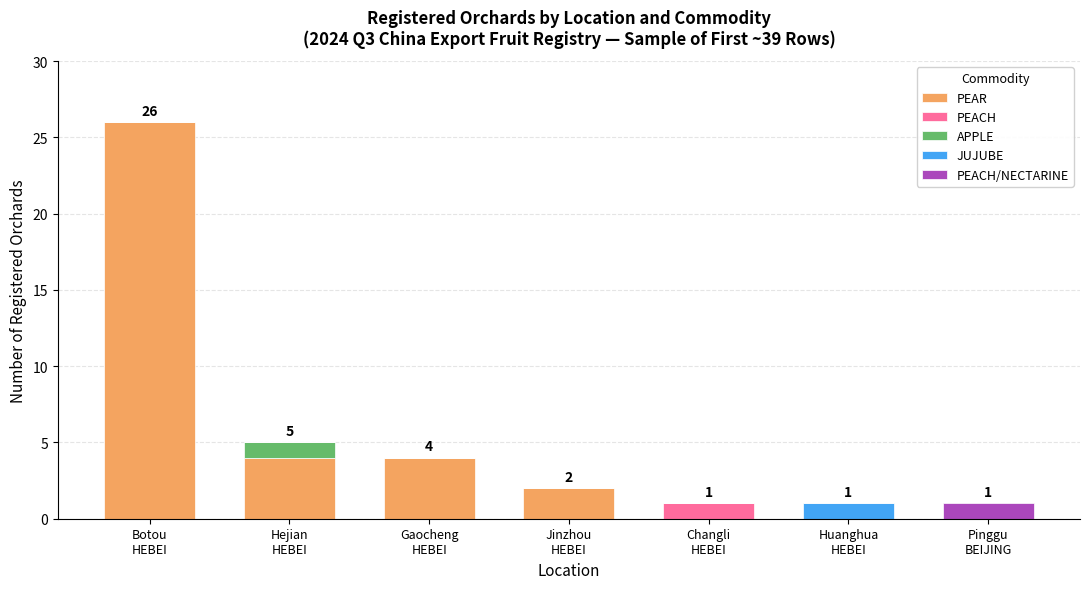

What are all the series names shown in the legend?

PEAR, PEACH, APPLE, JUJUBE, PEACH/NECTARINE